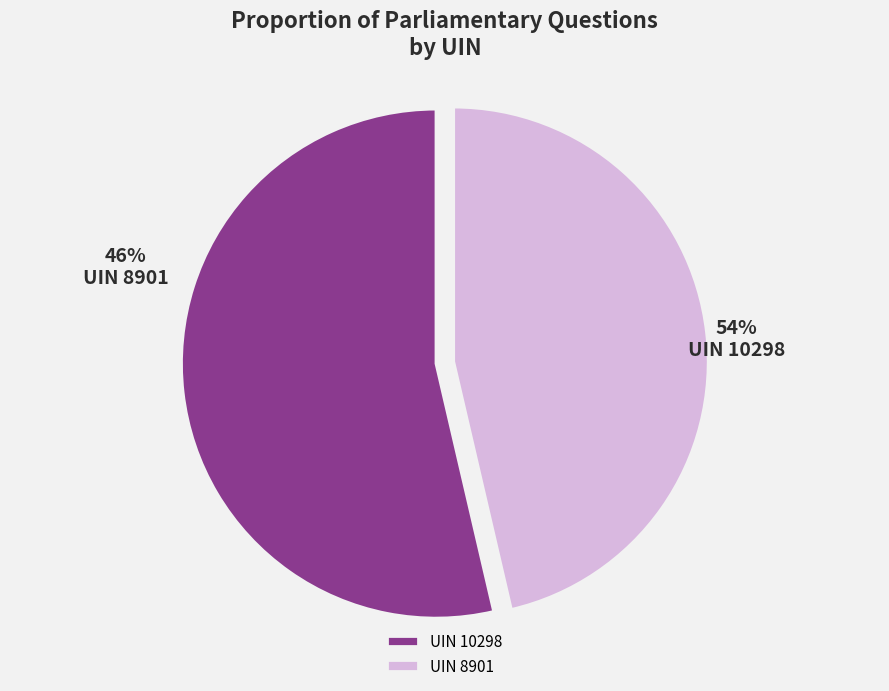

To the nearest percent, what is the average slice percentage?

50%